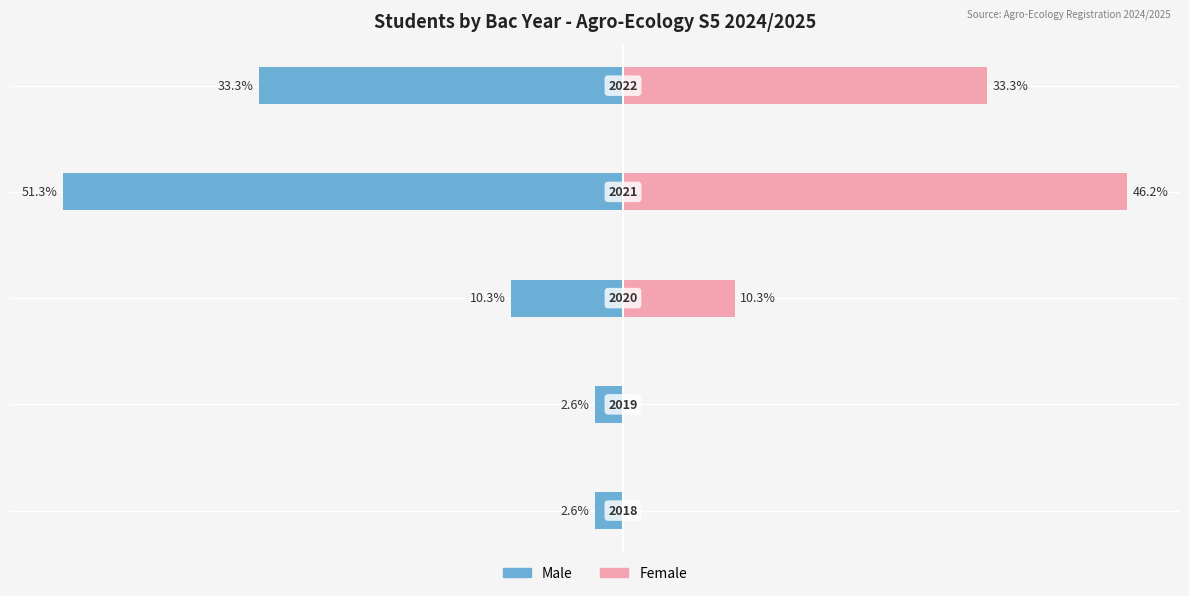

Does the chart contain stacked bars?

No